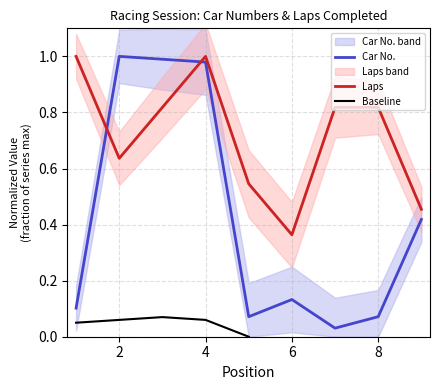

Does the chart display data point markers on the line(s)?

No